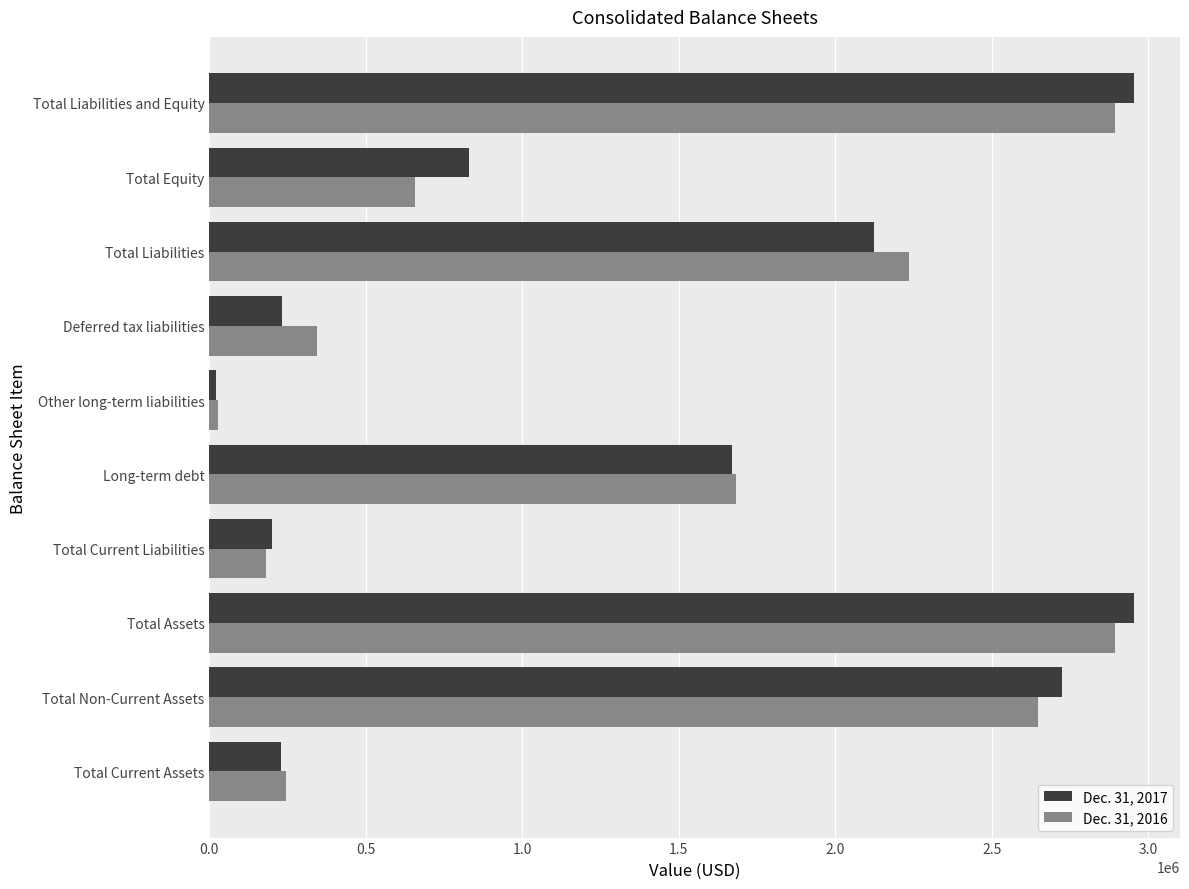

True or false: Dec. 31, 2016 has a value of 2892523 at Total Liabilities and Equity.

True